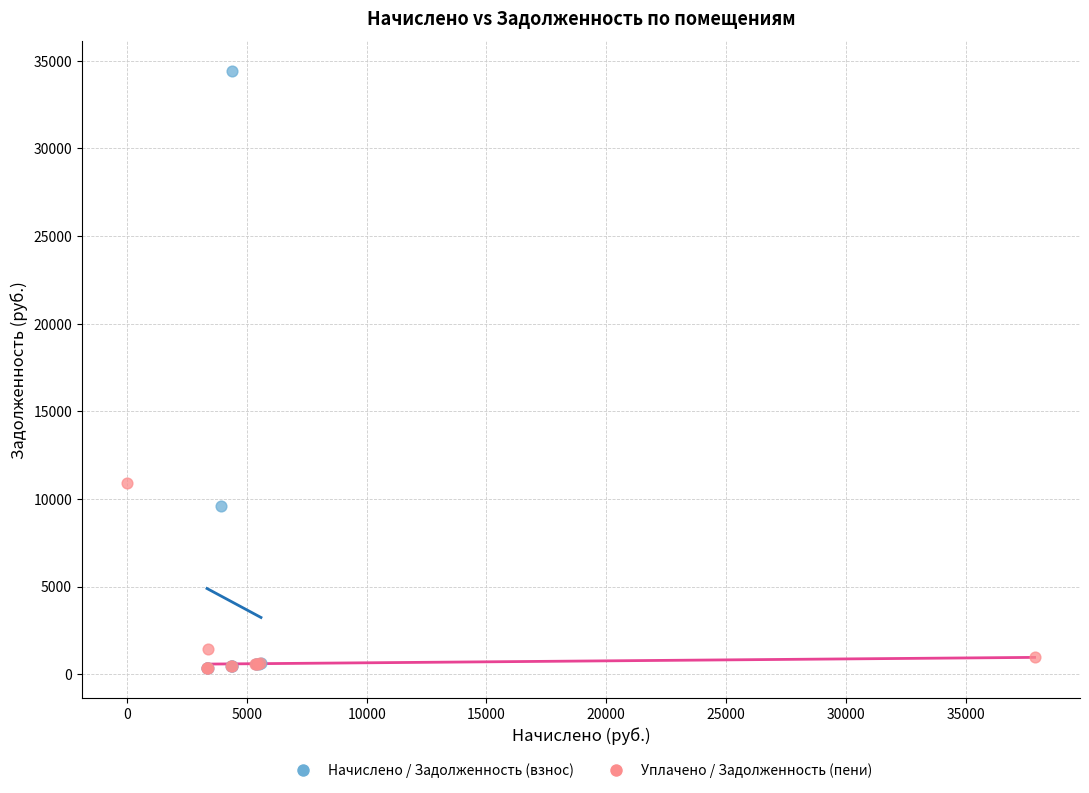

Which series reaches the maximum Y coordinate?

Начислено / Задолженность (взнос)